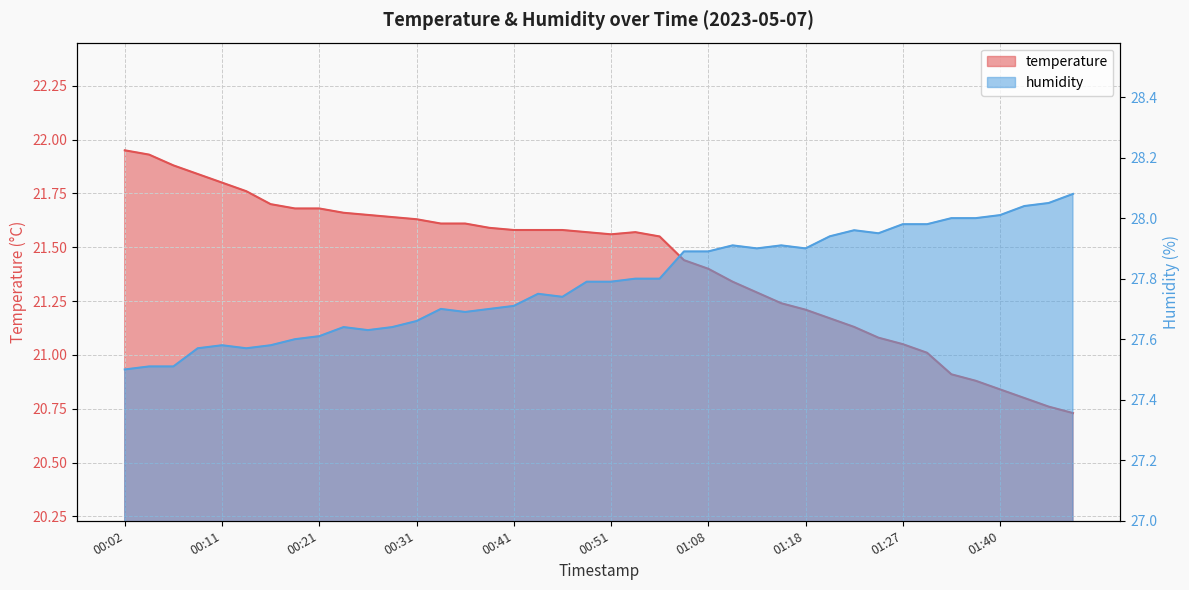

True or false: humidity has a value of 27.6 at 00:16.

True